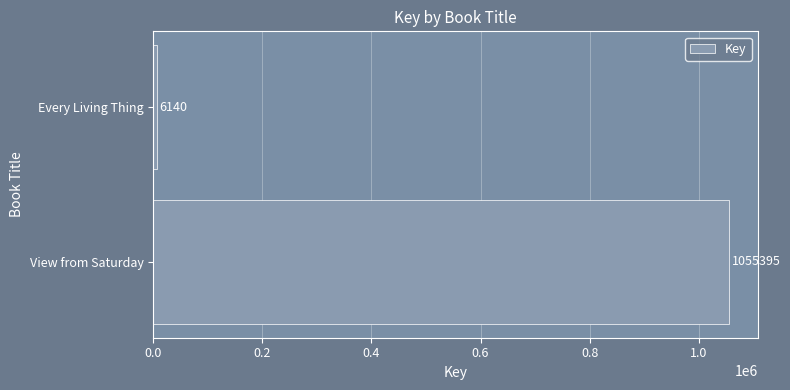

At which label is the value closest to 530767?

Every Living Thing